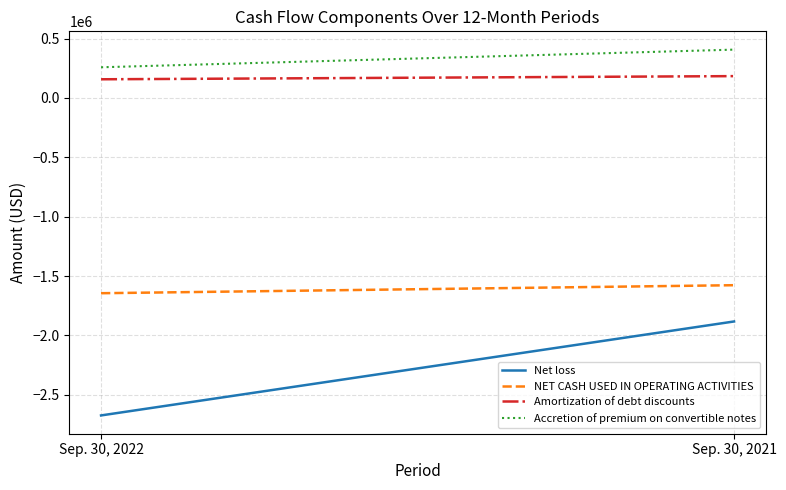

The NET CASH USED IN OPERATING ACTIVITIES series shows -844146 at Sep. 30, 2022. True or false?

False